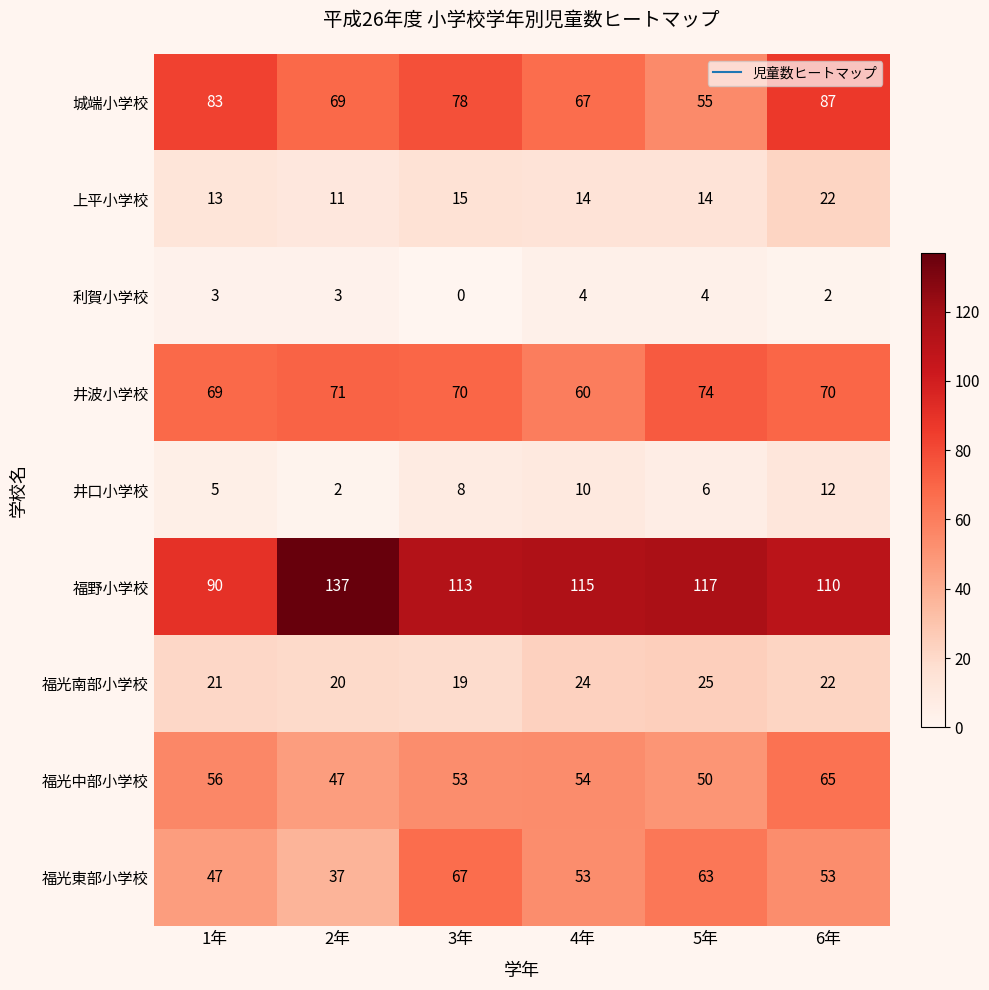

True or false: 福光中部小学校 has a value of 69 at 5年.

False